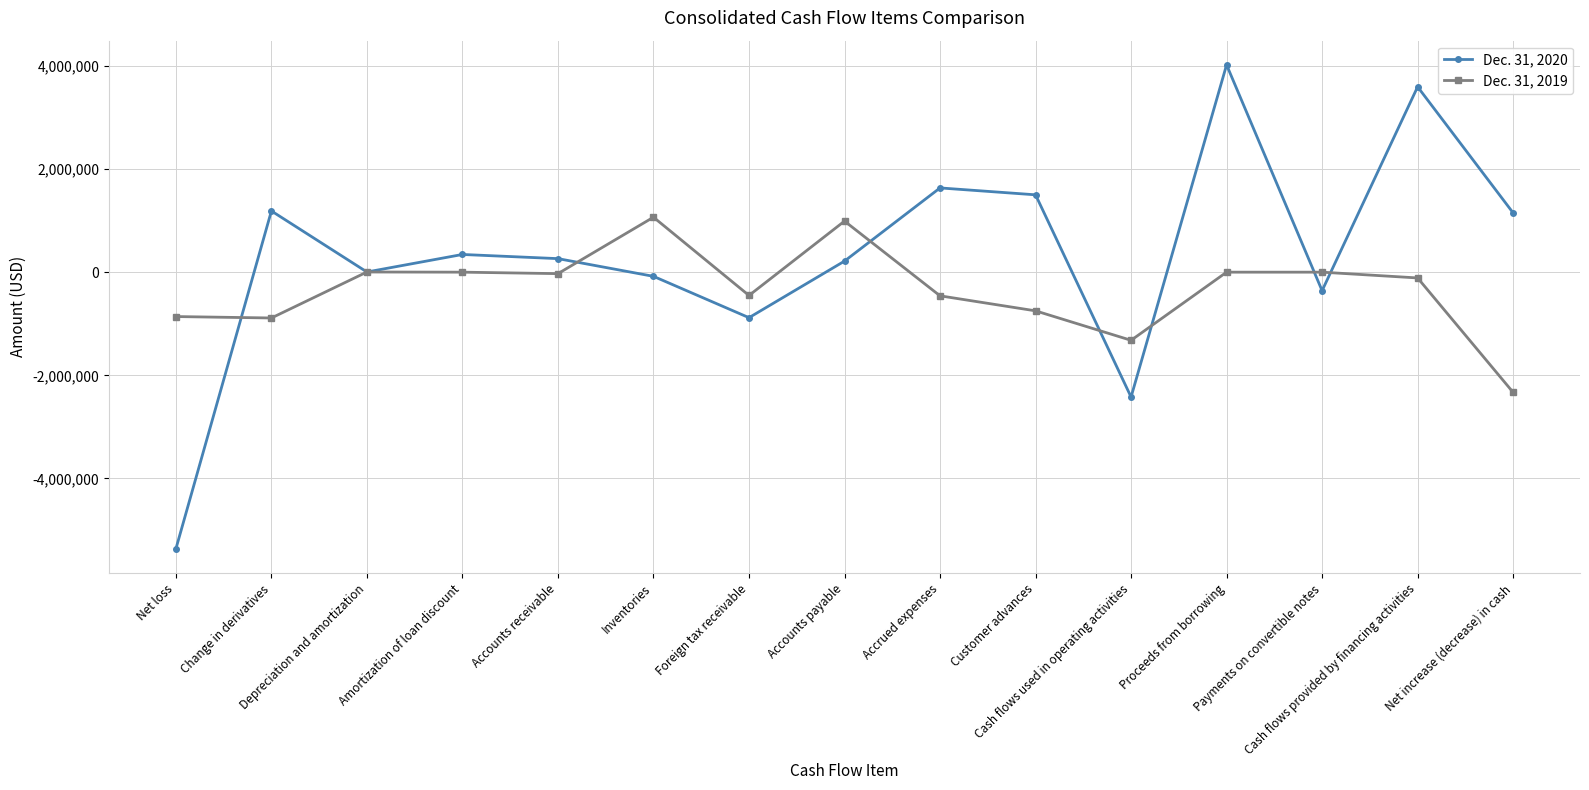

Which series changed the most between Amortization of loan discount and Payments on convertible notes?

Dec. 31, 2020